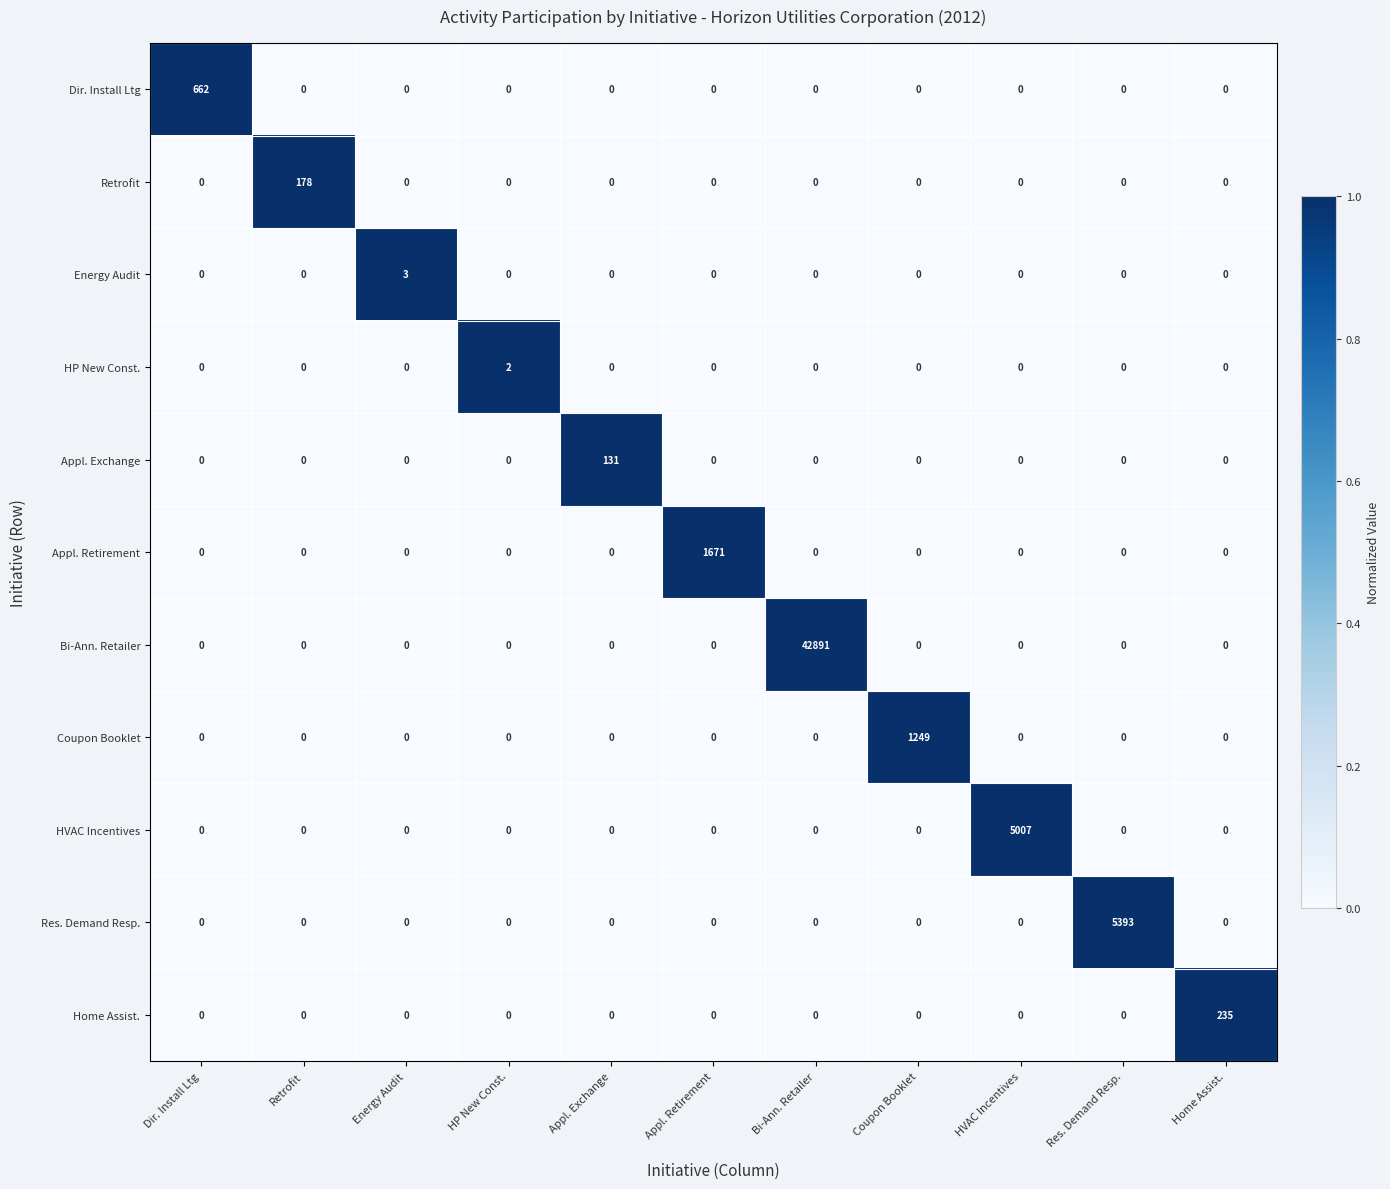

List the series in order of their peak value, lowest first.

HP New Const., Energy Audit, Appl. Exchange, Retrofit, Home Assist., Dir. Install Ltg, Coupon Booklet, Appl. Retirement, HVAC Incentives, Res. Demand Resp., Bi-Ann. Retailer